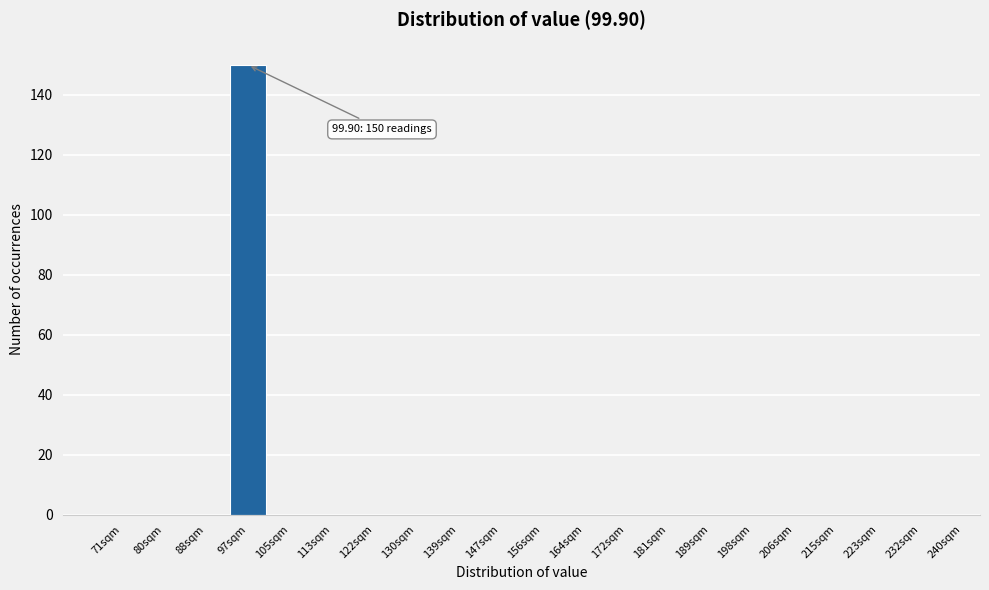

Reading left to right, what are all the values shown in this chart?

71sqm=0	80sqm=0	88sqm=0	97sqm=150	105sqm=0	113sqm=0	122sqm=0	130sqm=0	139sqm=0	147sqm=0	156sqm=0	164sqm=0	172sqm=0	181sqm=0	189sqm=0	198sqm=0	206sqm=0	215sqm=0	223sqm=0	232sqm=0